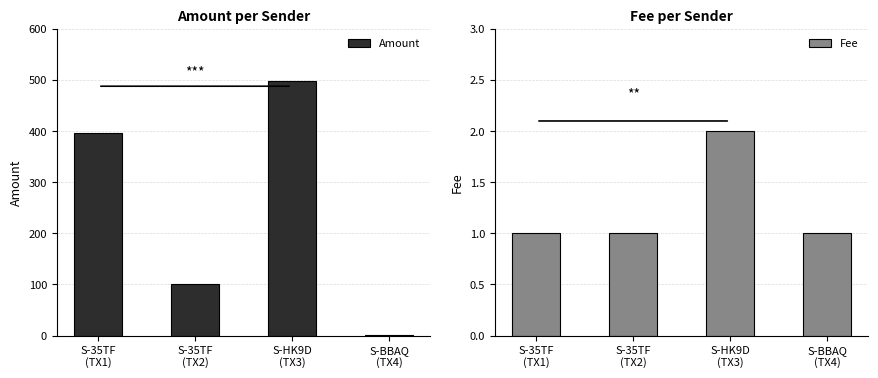

True or false: Fee has a value of 0 at S-HK9D
(TX3).

False